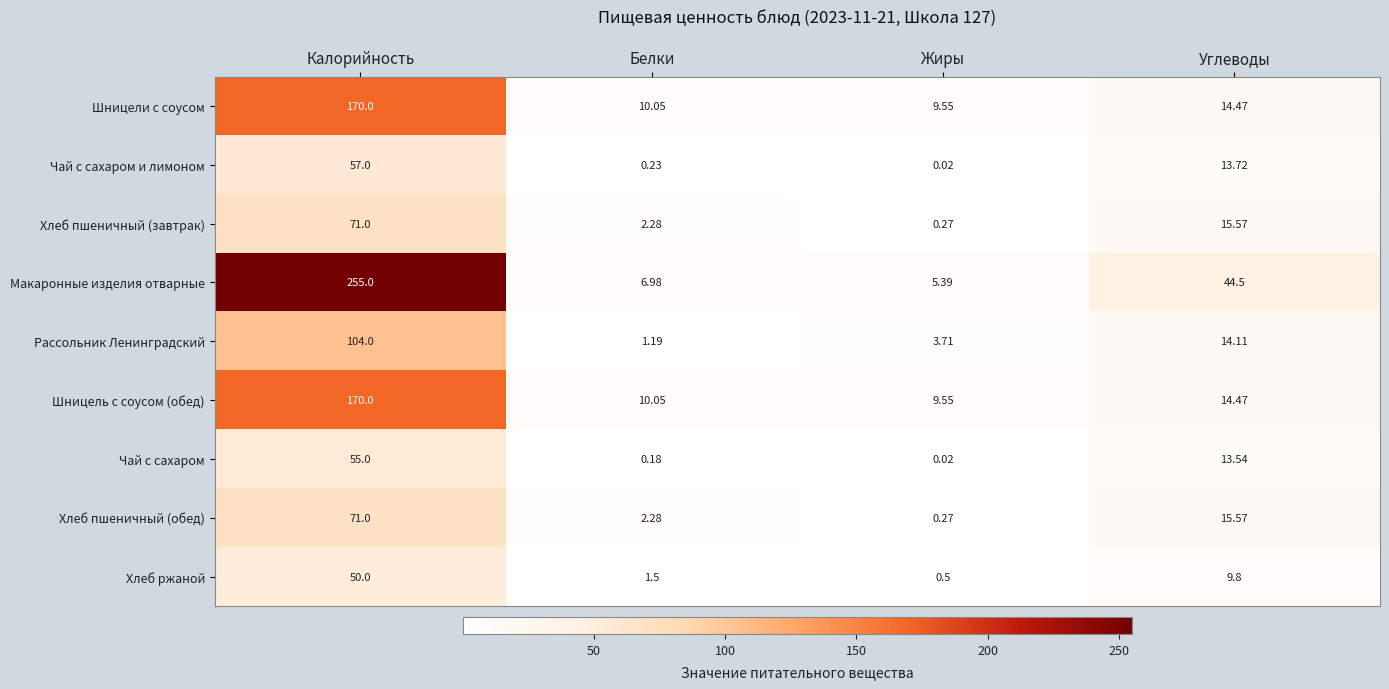

At which category is the sum across all series the highest?

Калорийность